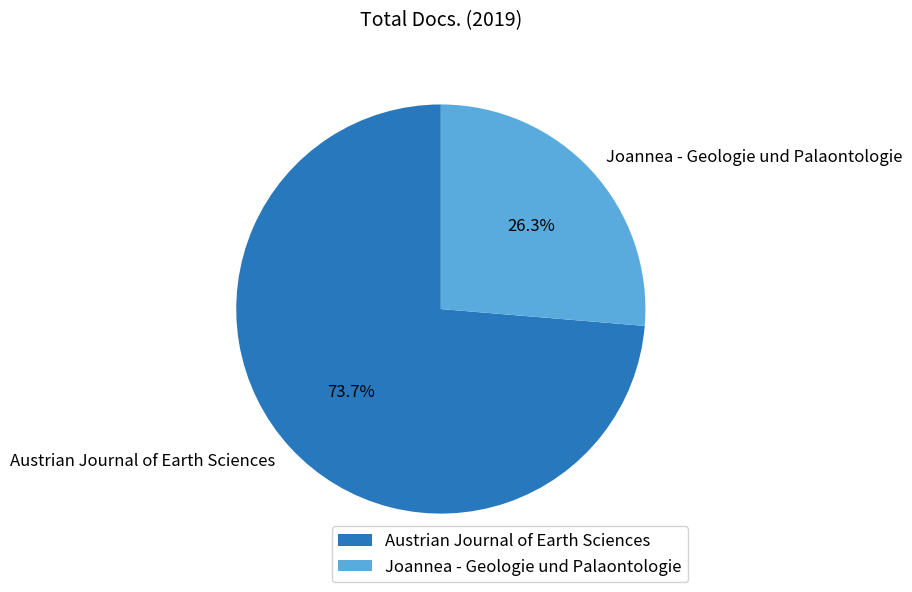

Which slice represents more than half of the pie?

Austrian Journal of Earth Sciences